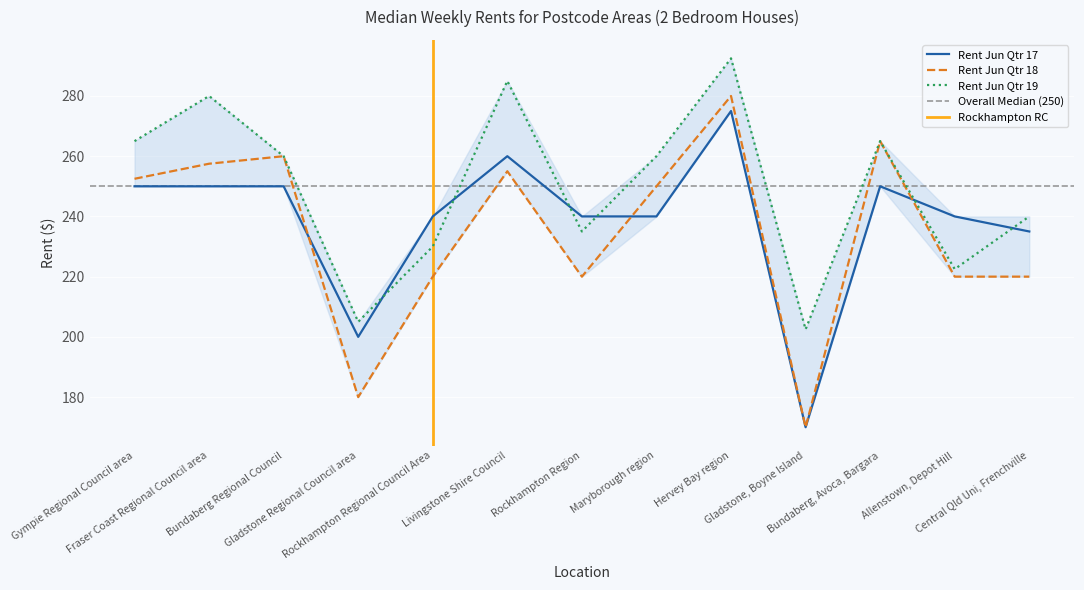

The value of Rent Jun Qtr 19 at Livingstone Shire Council is 285.0. True or false?

True